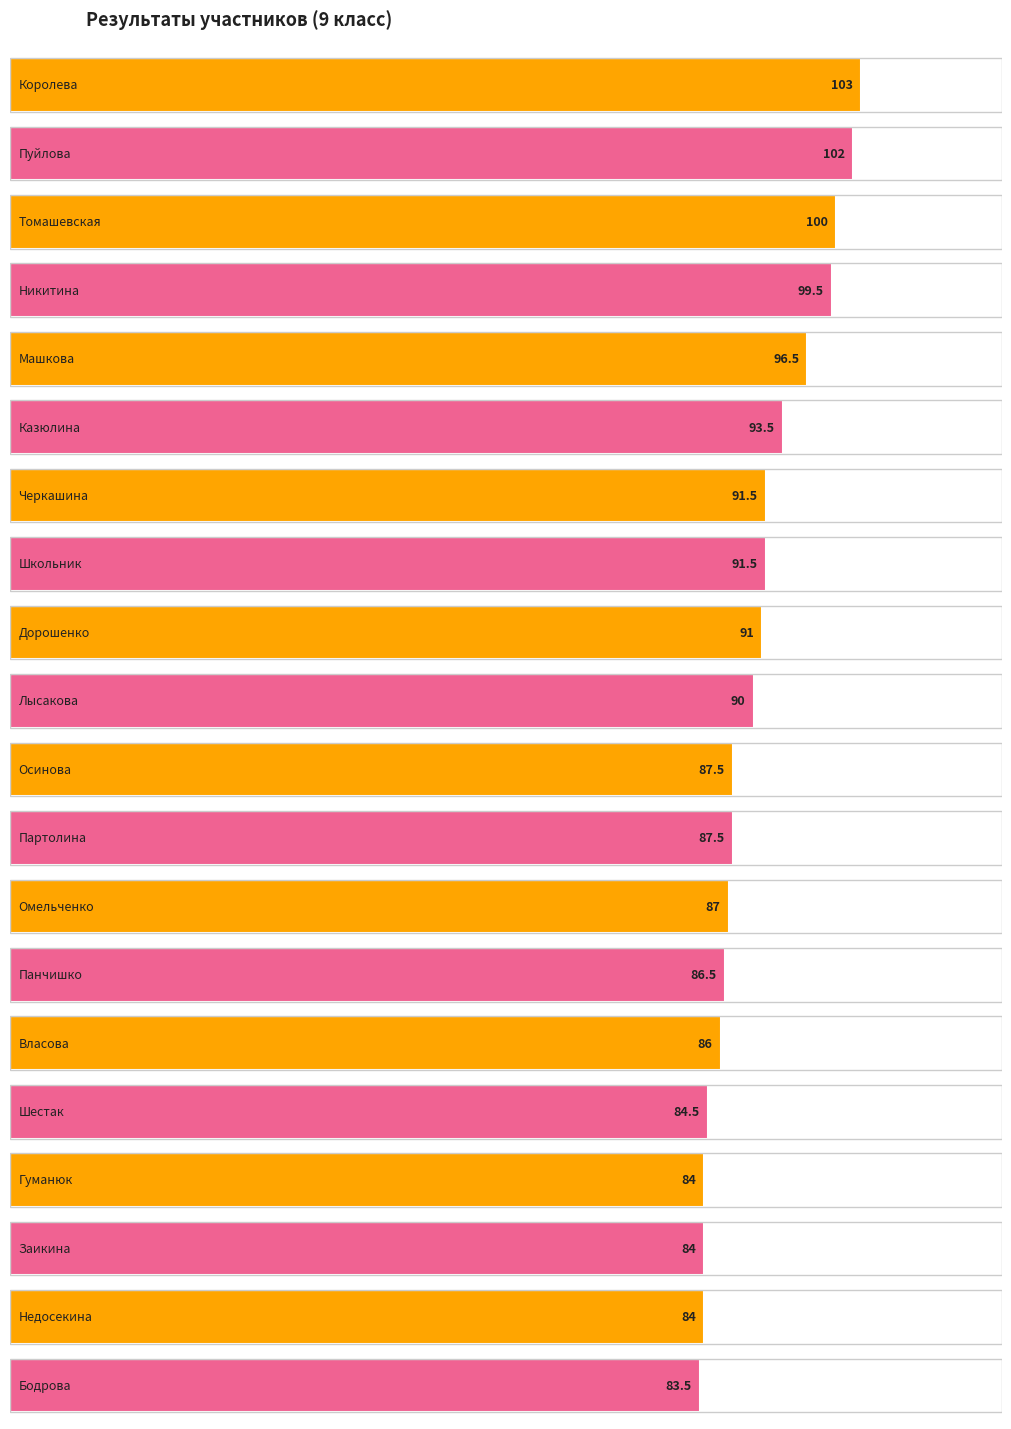

What is the label of the 8th bar from the right?

Омельченко